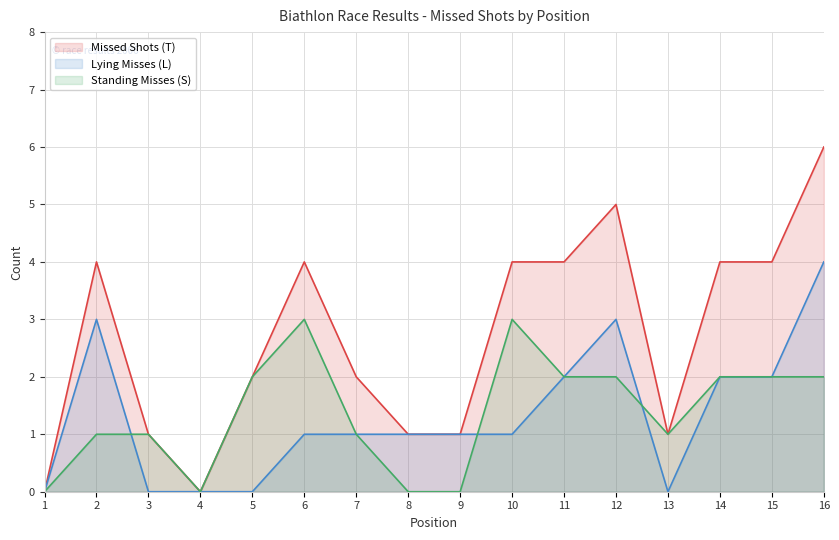

How many lines are shown in the chart?

3